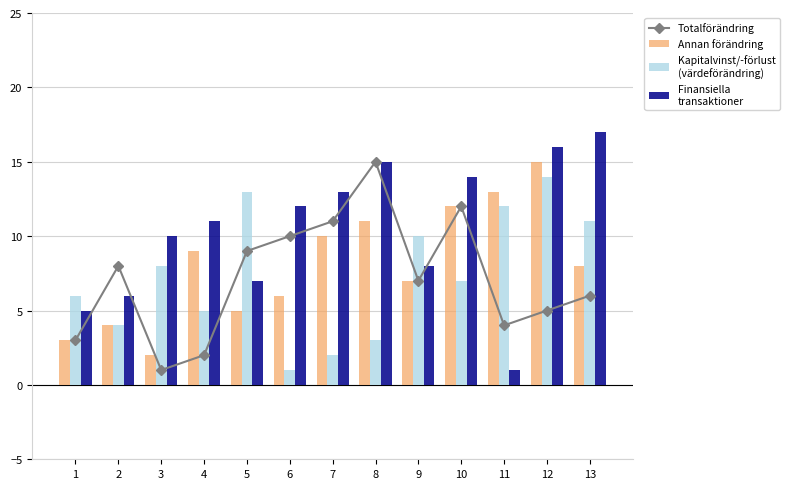

Reading left to right, transcribe all the data shown in this chart.

Totalförändring: 1=3	2=8	3=1	4=2	5=9	6=10	7=11	8=15	9=7	10=12	11=4	12=5	13=6
Annan förändring: 1=3	2=4	3=2	4=9	5=5	6=6	7=10	8=11	9=7	10=12	11=13	12=15	13=8
Kapitalvinst/-förlust
(värdeförändring): 1=6	2=4	3=8	4=5	5=13	6=1	7=2	8=3	9=10	10=7	11=12	12=14	13=11
Finansiella
transaktioner: 1=5	2=6	3=10	4=11	5=7	6=12	7=13	8=15	9=8	10=14	11=1	12=16	13=17